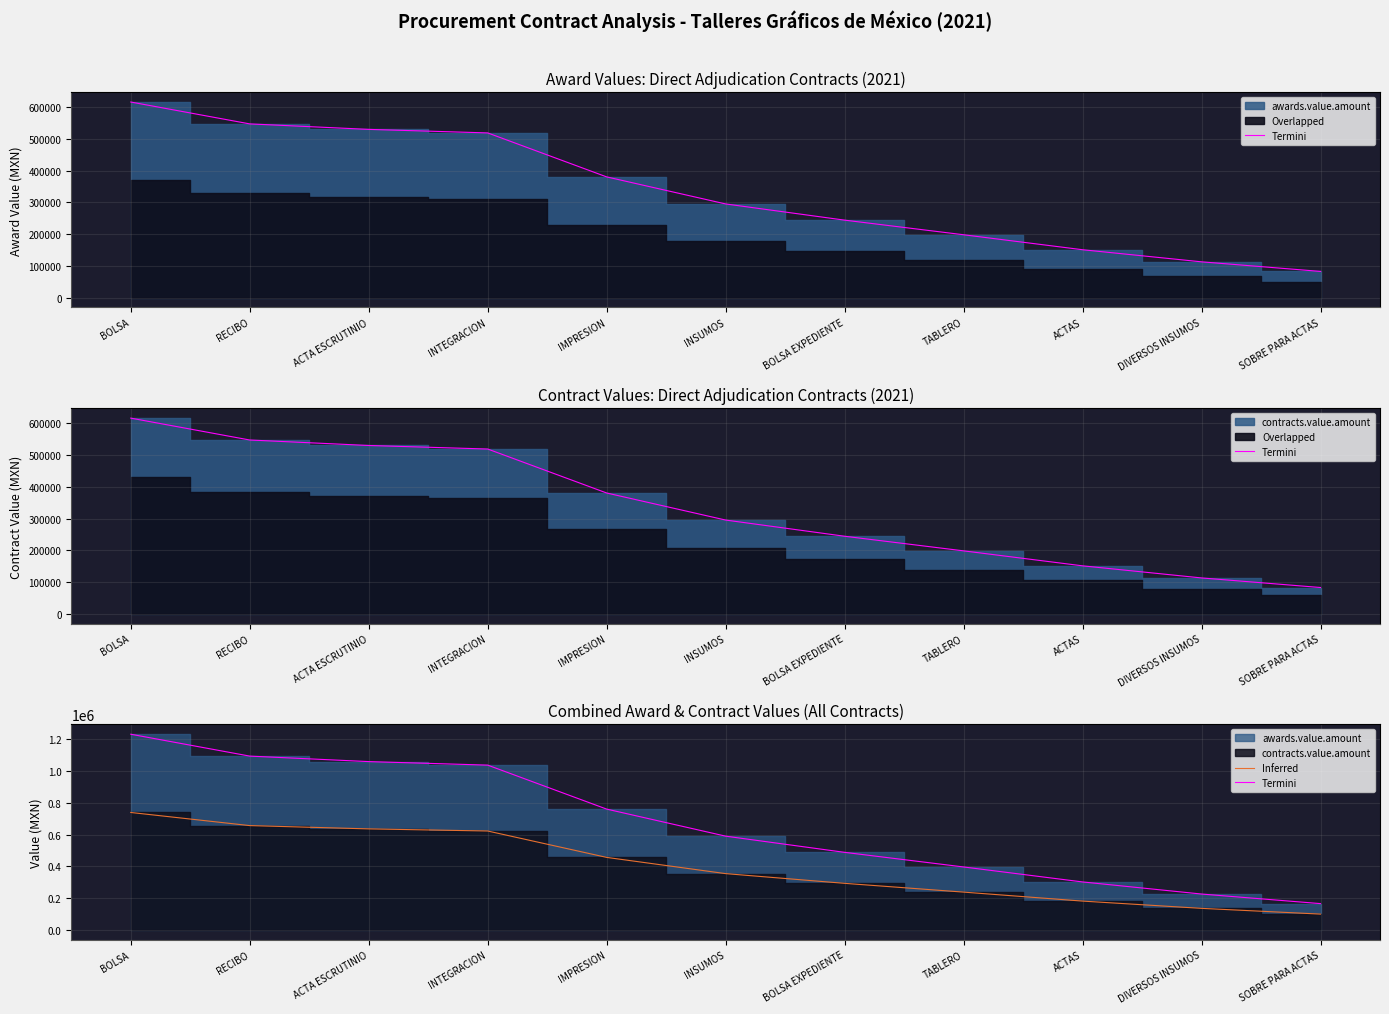

What is the label of the 3rd point from the right?

ACTAS